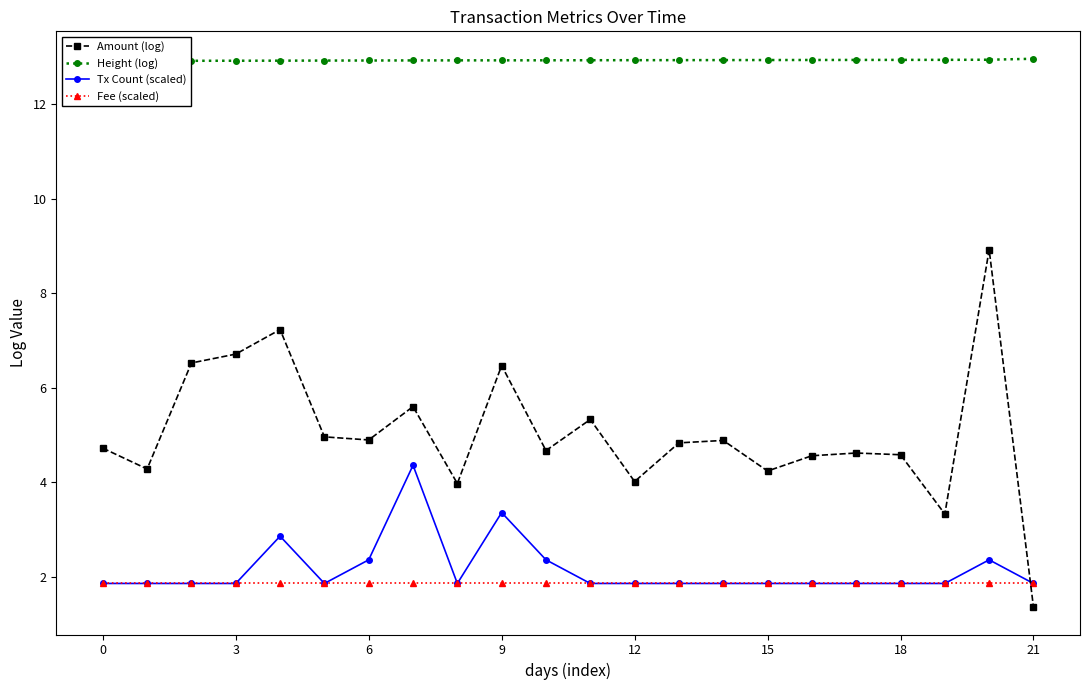

Between which two adjacent categories do Tx Count (scaled) and Amount (log) first intersect?

20 and 21